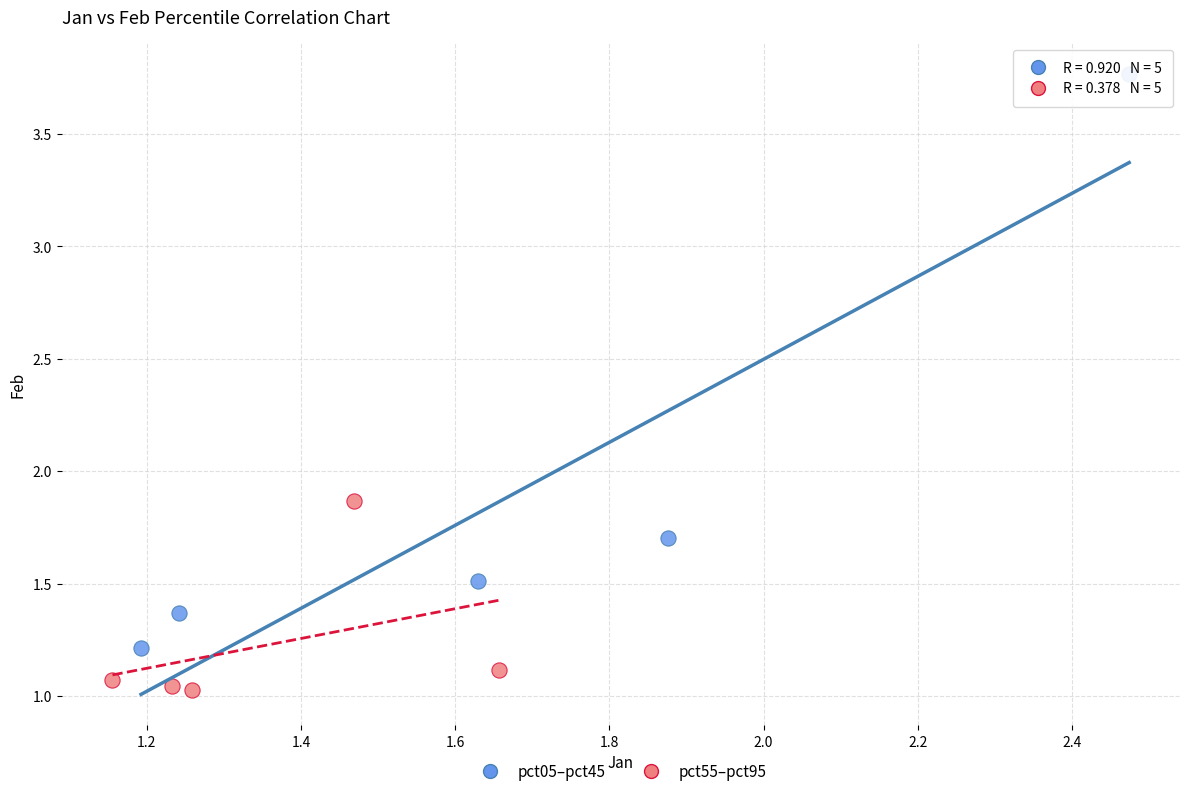

Which series reaches the maximum Y coordinate?

pct05–pct45